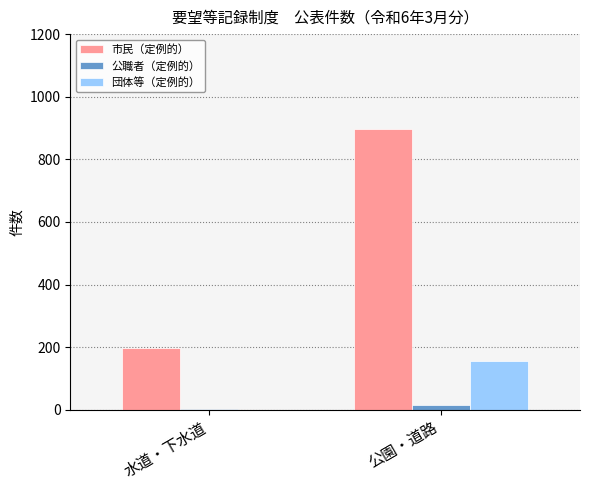

Which label corresponds to the largest value in the chart?

公園・道路